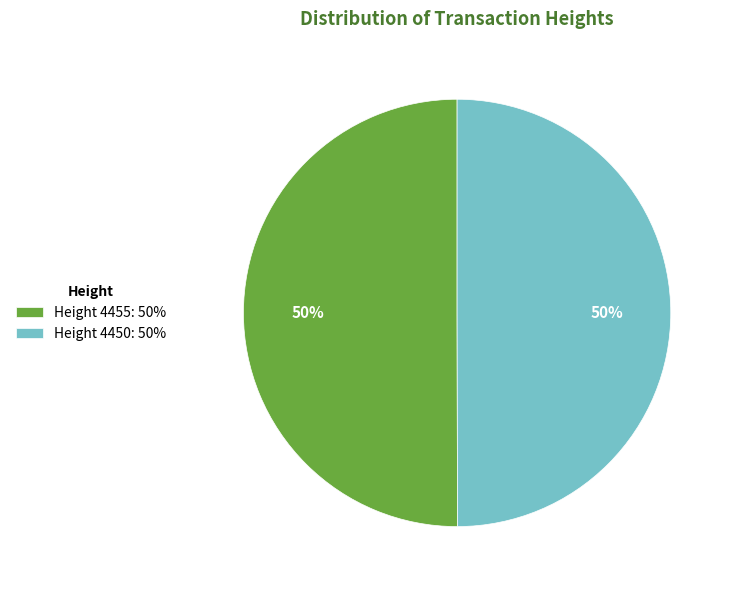

Approximately how many times larger is the value at Height 4455: 50% compared to Height 4450: 50%?

1.0